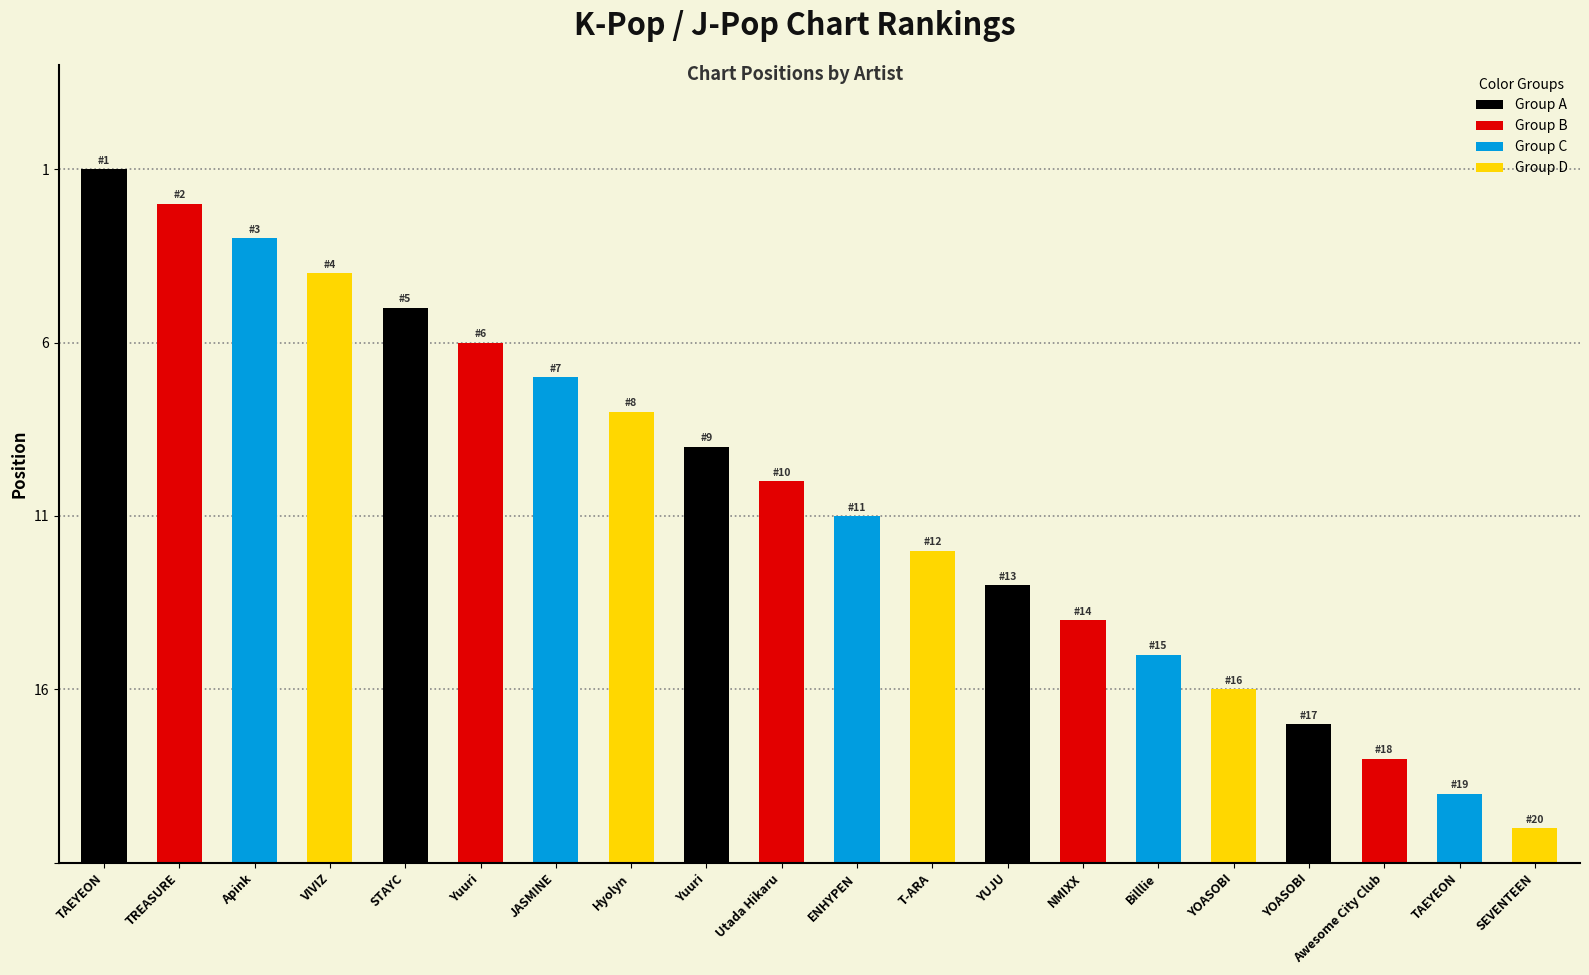

Rank the categories by value from highest to lowest.

TAEYEON, TREASURE, Apink, VIVIZ, STAYC, Yuuri, JASMINE, Hyolyn, Yuuri, Utada Hikaru, ENHYPEN, T-ARA, YUJU, NMIXX, Billlie, YOASOBI, YOASOBI, Awesome City Club, TAEYEON, SEVENTEEN